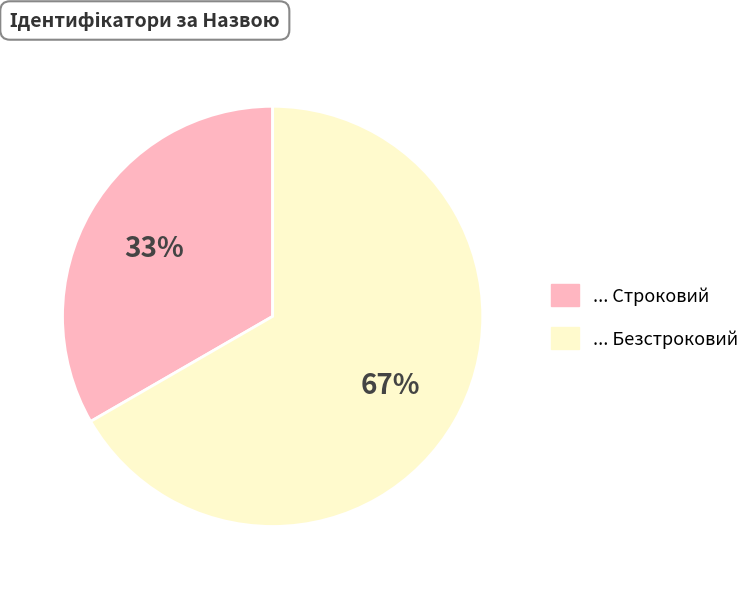

Is there any slice that represents more than half of the pie?

Yes